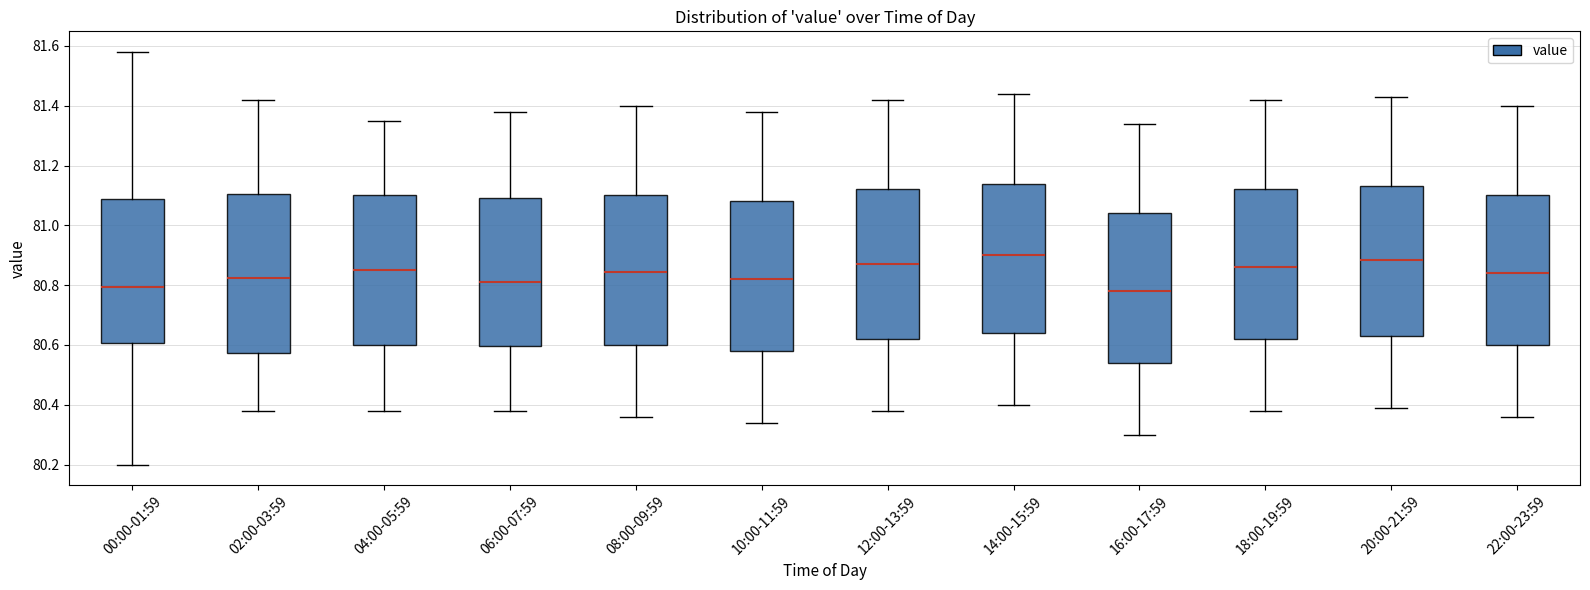

Where is the lower edge of the box for 18:00-19:59 on the y-axis? The values are not printed on the chart, so give them approximately, as read against the axis.

80.62